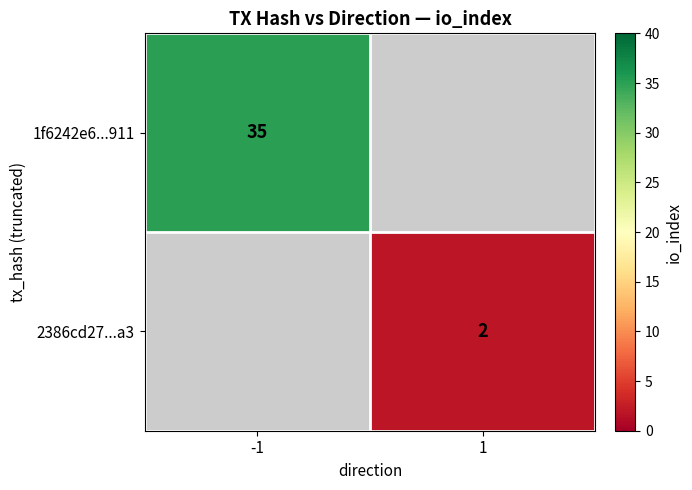

The value of 2386cd27...a3 at 1 is 3.2. True or false?

False